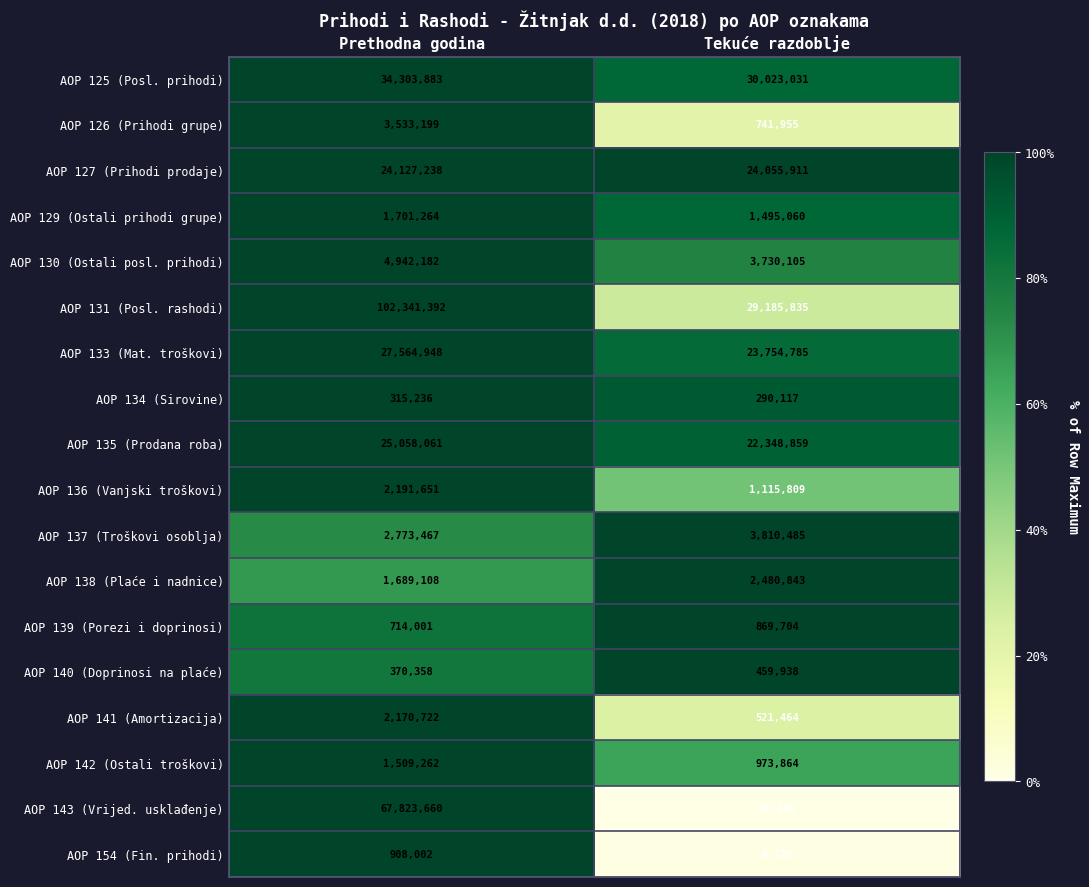

Is the value of AOP 136 (Vanjski troškovi) at Tekuće razdoblje greater than the value of AOP 130 (Ostali posl. prihodi) at Prethodna godina?

No